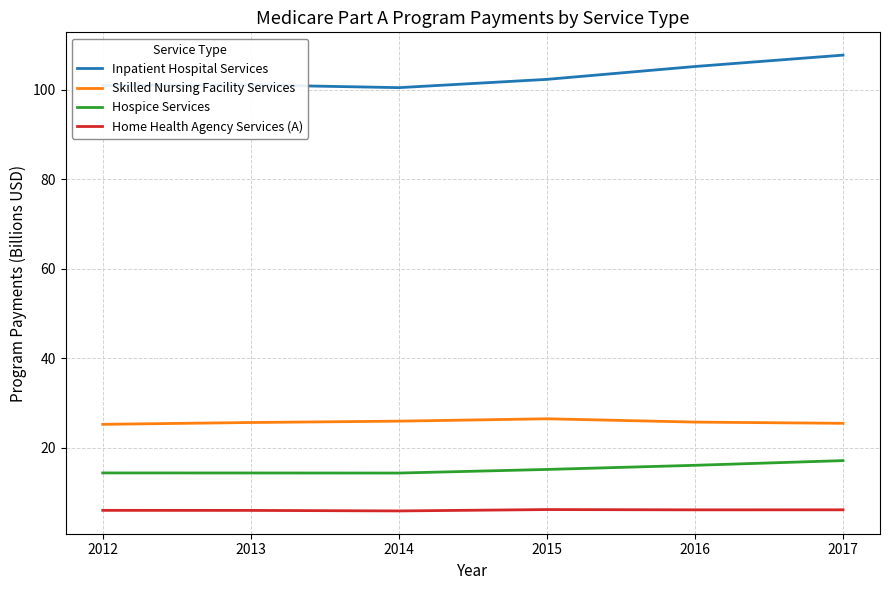

What is the difference between the highest and lowest values at 2012?

95.0